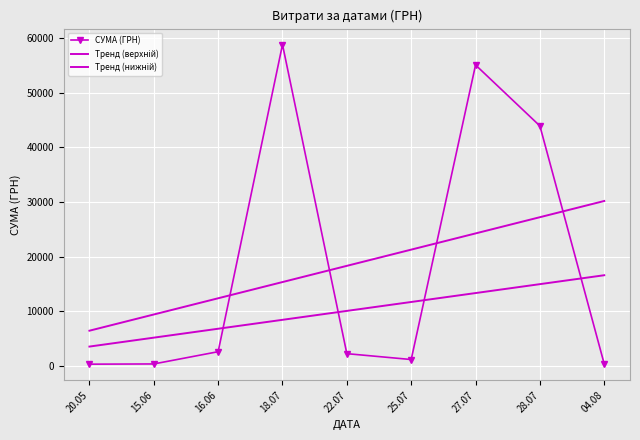

What is the difference between the highest and lowest values at 18.07?

50390.2